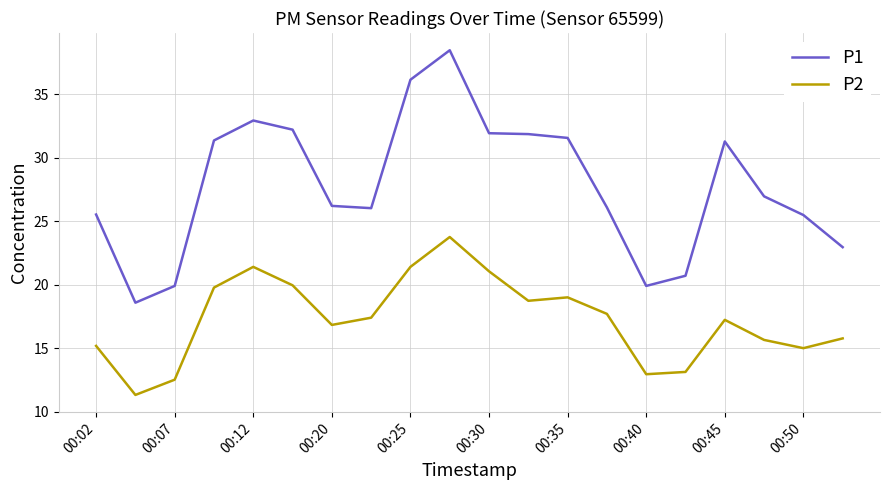

What are all the series names shown in the legend?

P1, P2